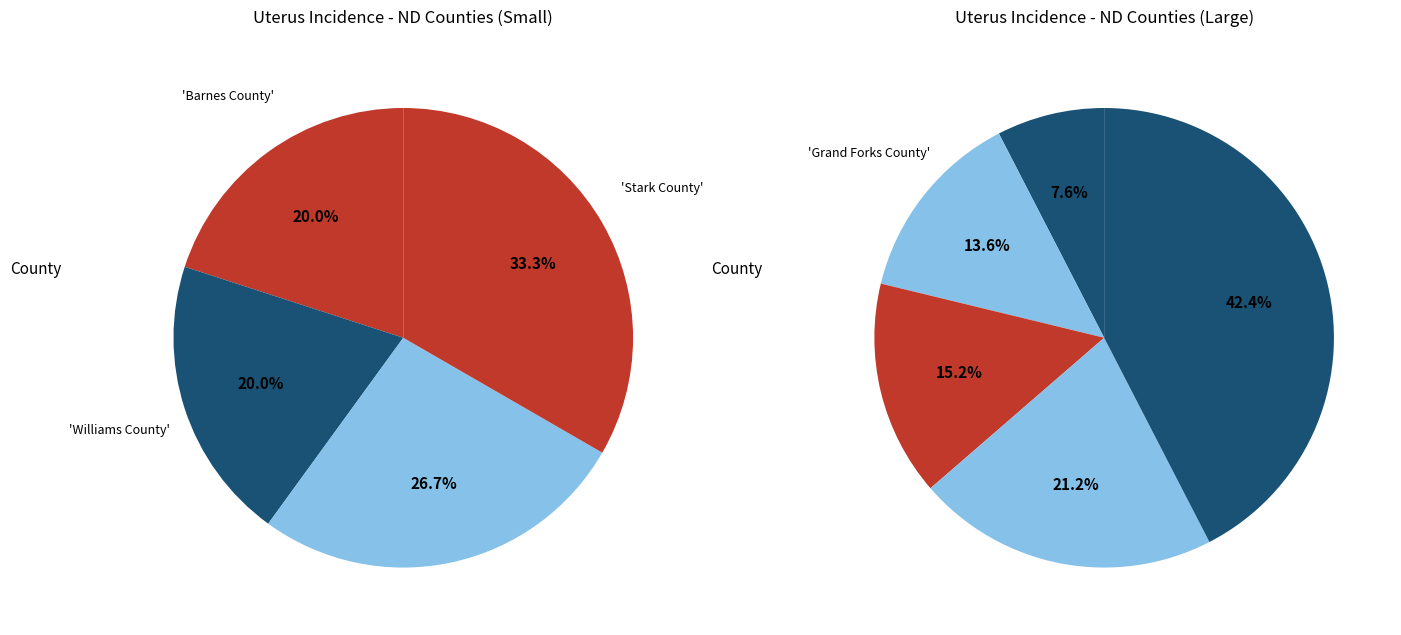

Which slice is the largest?

Cass County